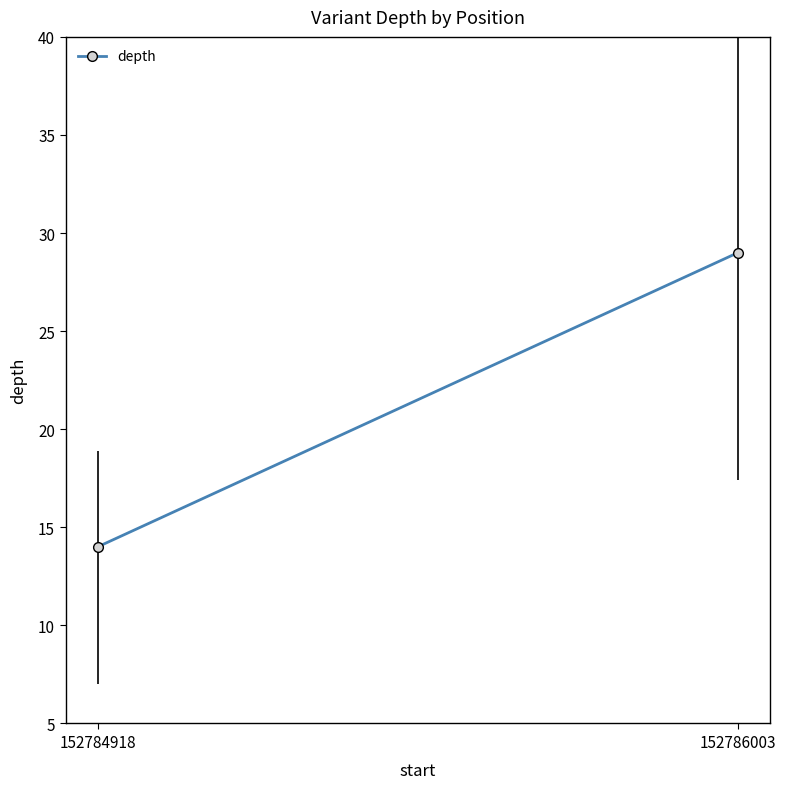

Reading left to right, transcribe all the data shown in this chart.

152784918=14	152786003=29